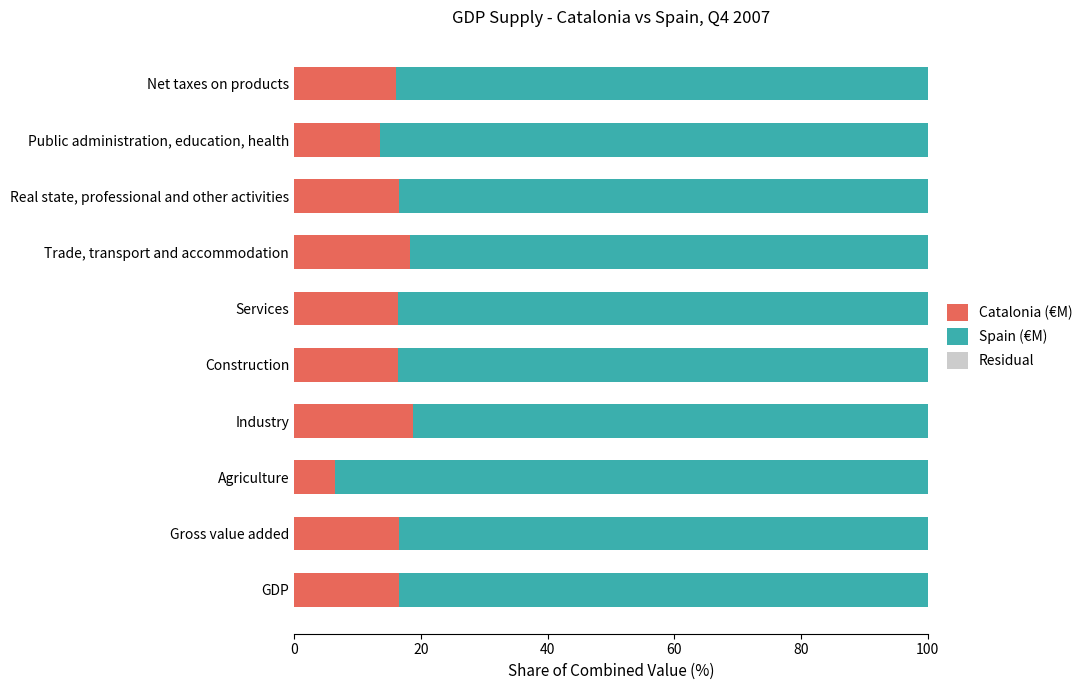

True or false: Catalonia (€M) has a value of 6.4 at Agriculture.

True